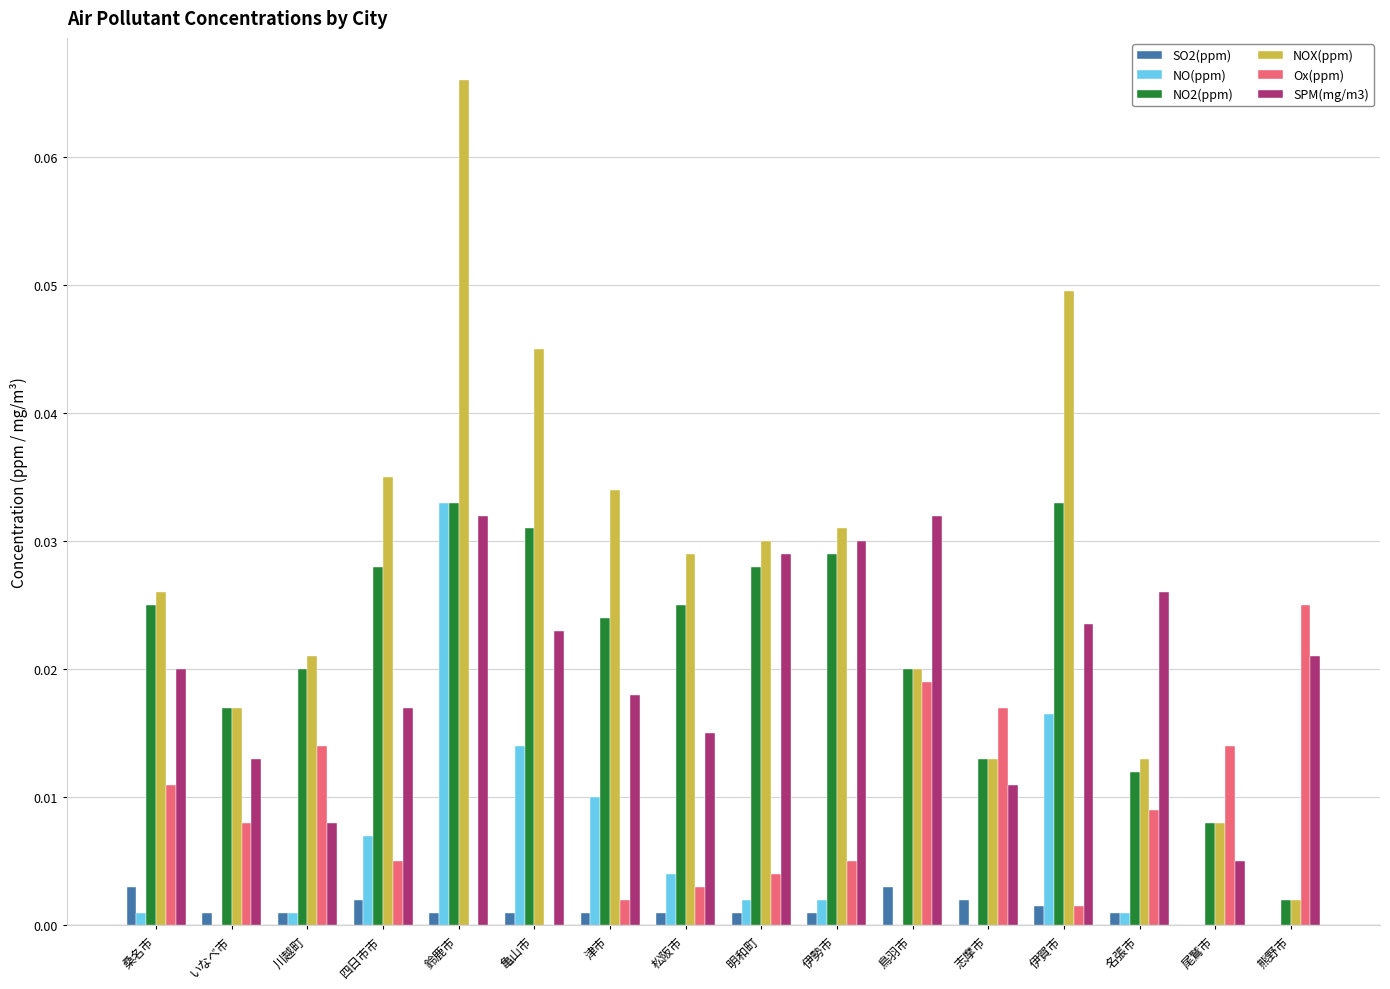

Which series has the largest total across all categories?

NOX(ppm)